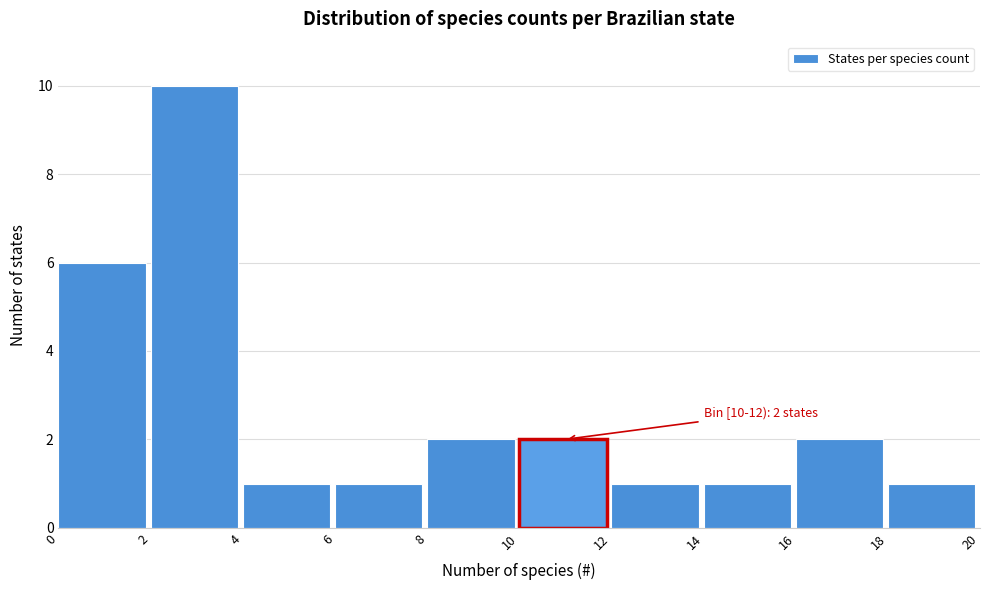

Which range on the x-axis has the tallest bar?

2 to 4